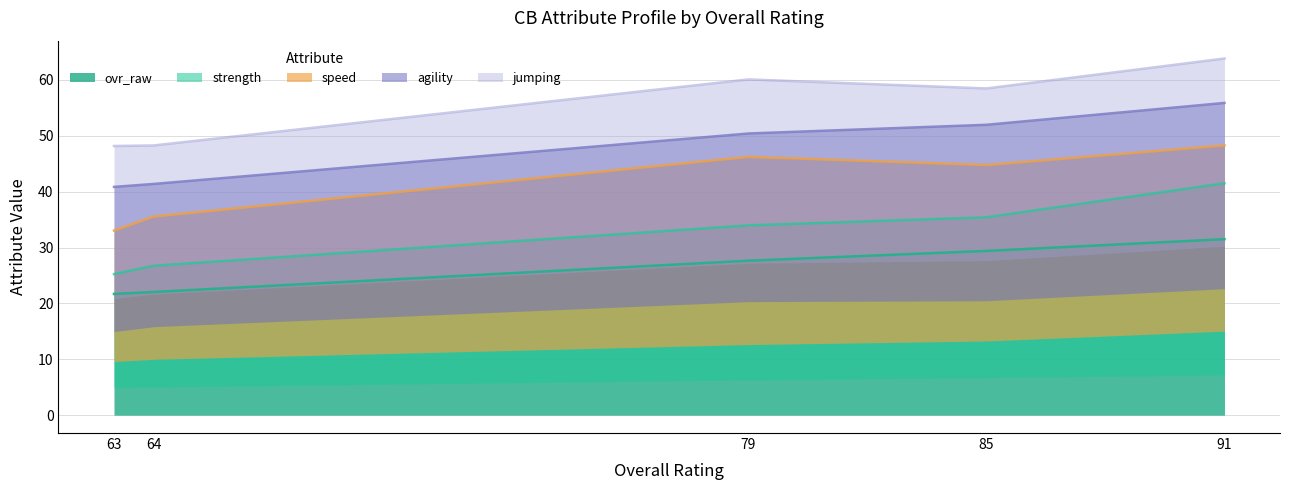

Is it true that ovr_raw equals 38.1 at 79?

False